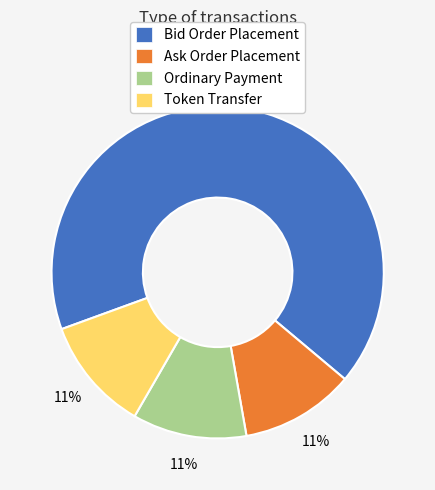

Combined, do Ordinary Payment and Ask Order Placement account for over 50%?

No